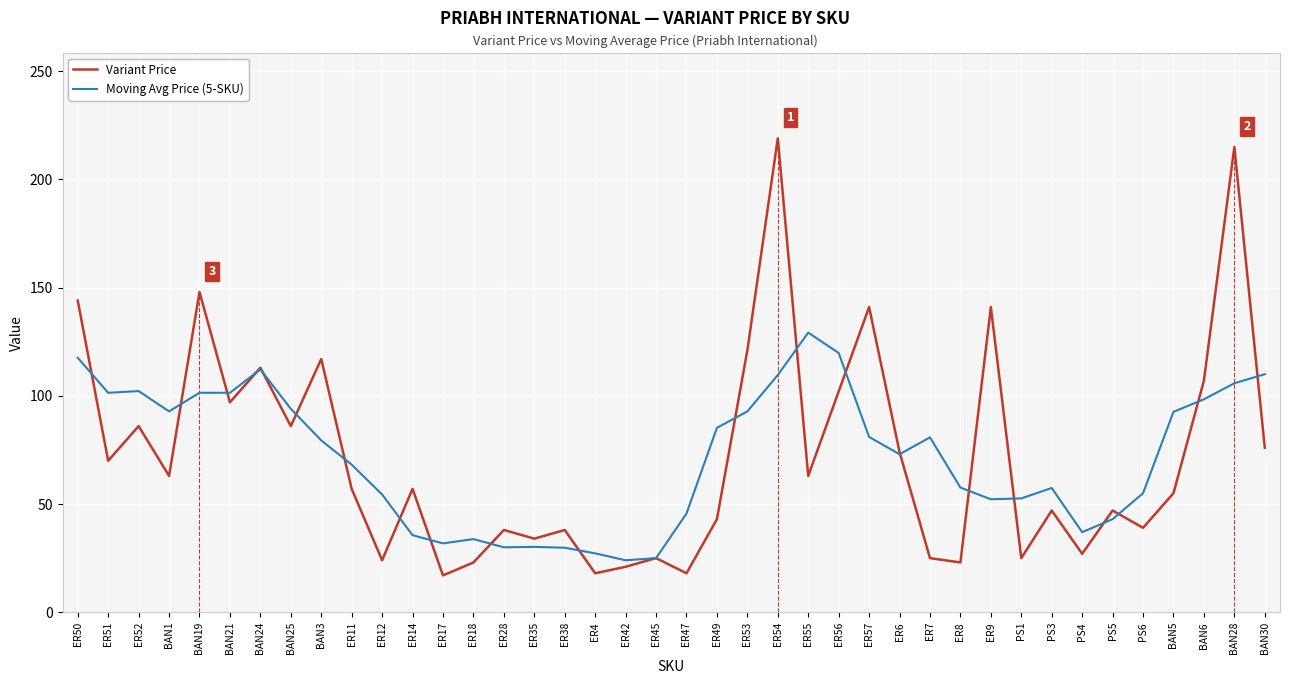

Which category has the highest value in the Variant Price series?

ER54